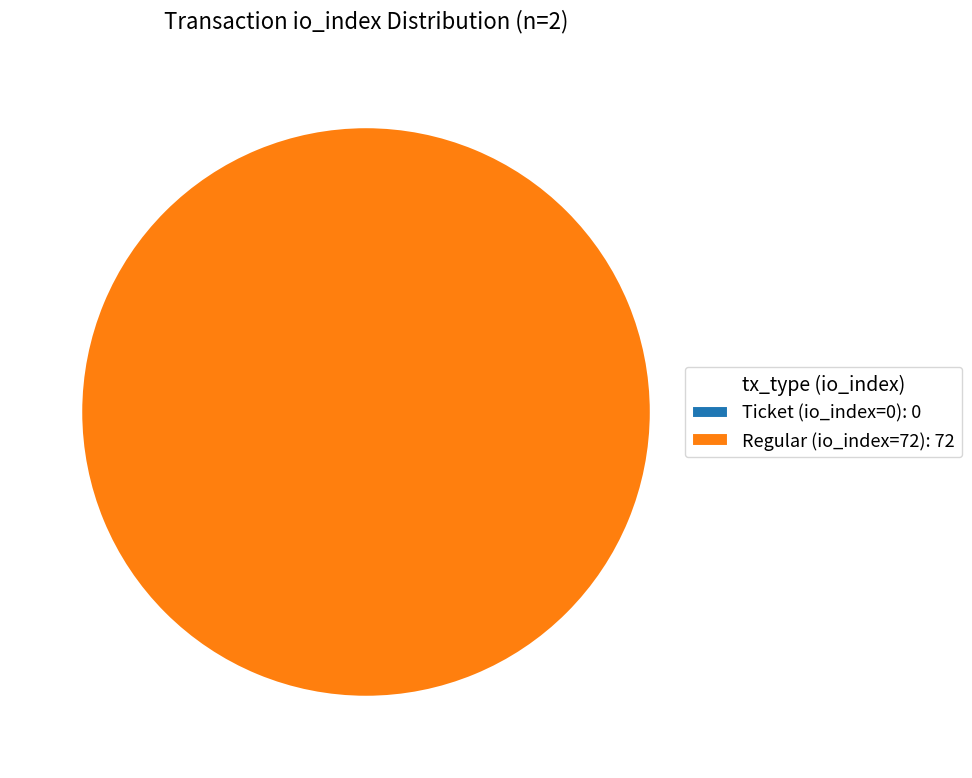

Between Ticket (io_index=0) and Regular (io_index=72), which is larger?

Regular (io_index=72)